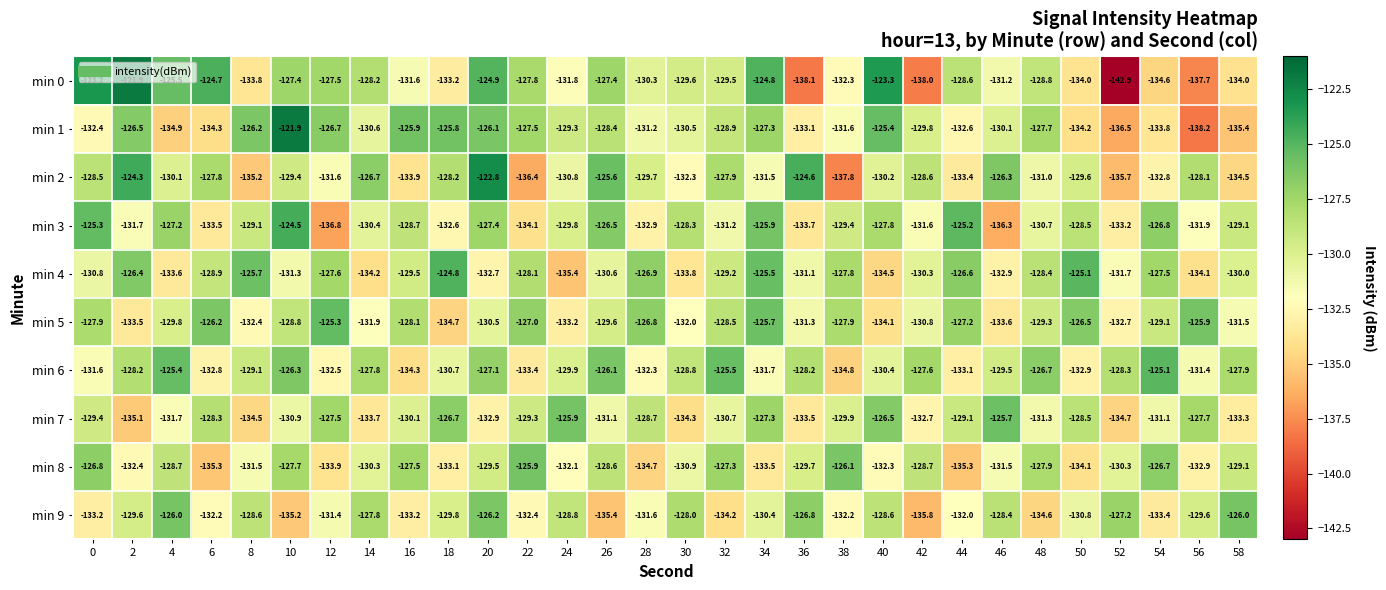

What is the difference between the maximum and minimum values in the min 8 series?

9.4